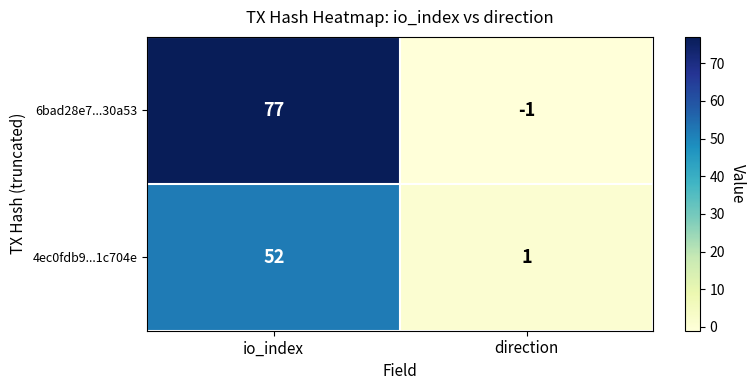

Rank the series at direction from highest to lowest value.

4ec0fdb9...1c704e, 6bad28e7...30a53